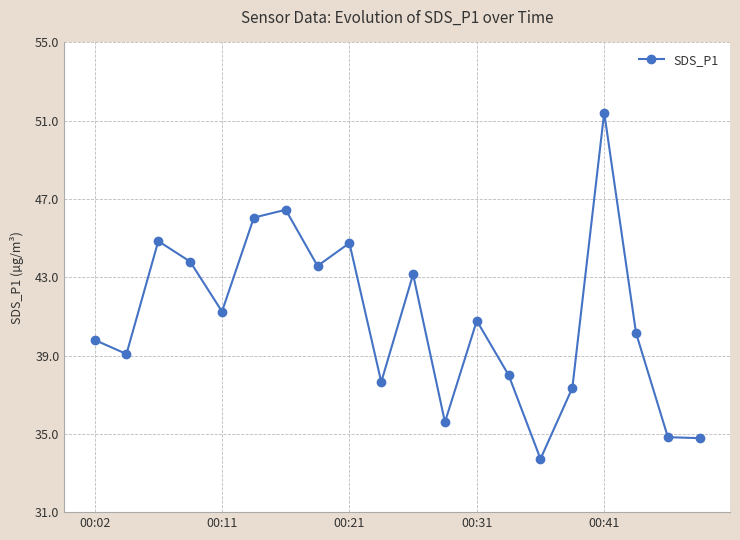

What is the sum of all values?

817.0